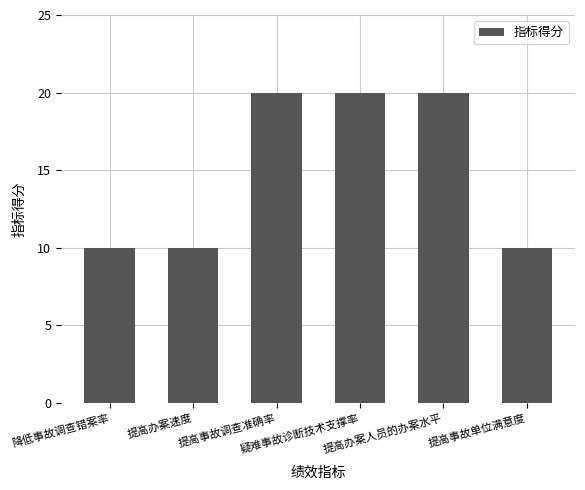

What is the ratio of the value at 提高办案人员的办案水平 to the value at 提高事故调查准确率?

1.0